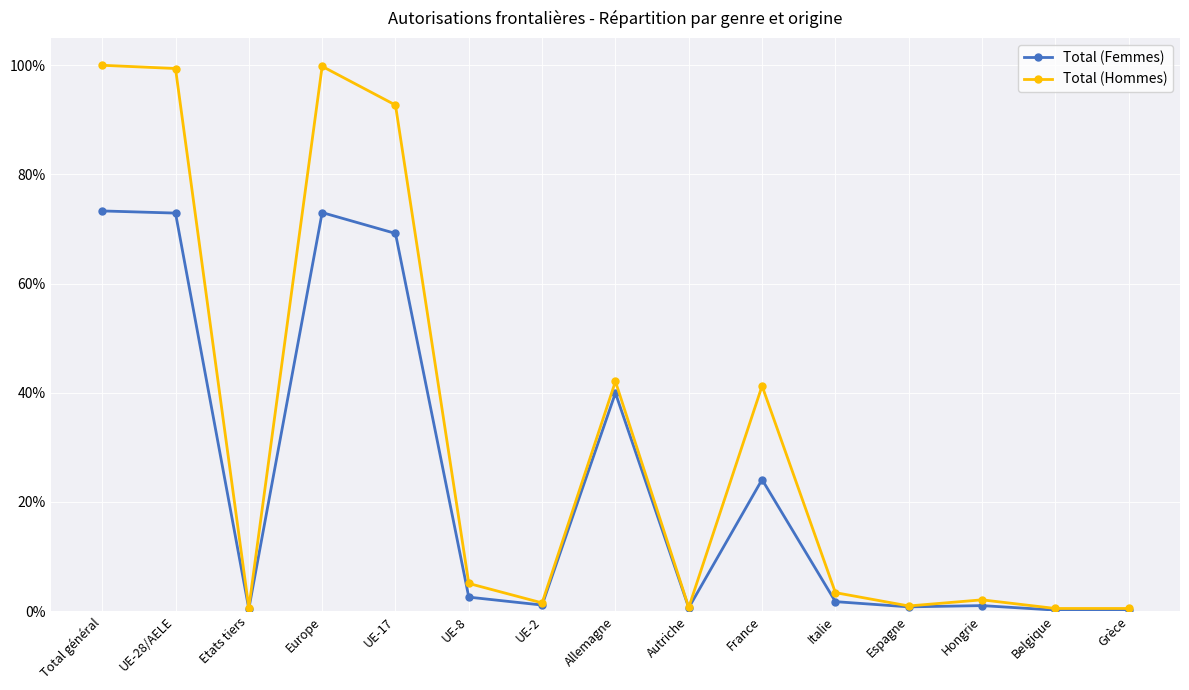

Where is Total (Hommes) nearest to the value 0?

Belgique